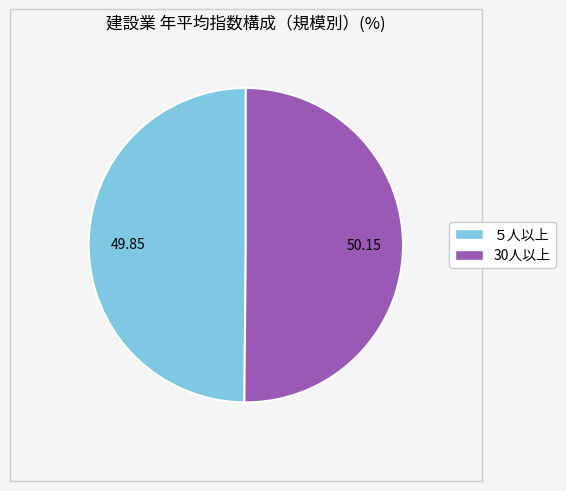

Approximately how many times larger is the value at ５人以上 compared to 30人以上?

1.0